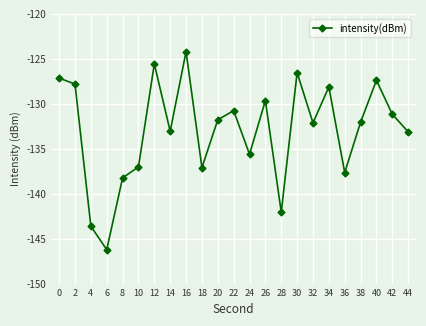

How many lines are shown in the chart?

1